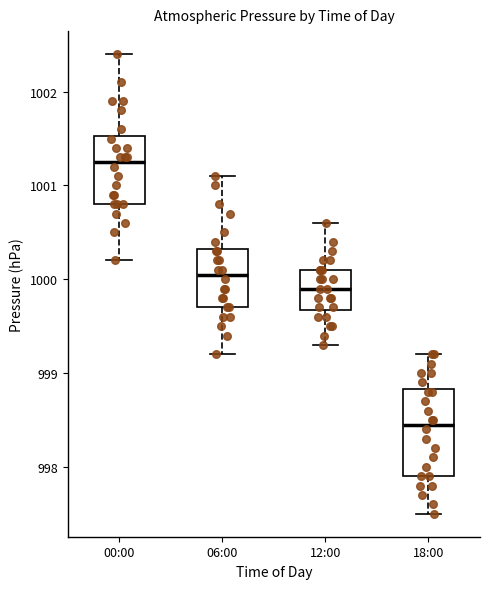

Reading left to right, transcribe this box plot: for each box, give where its median line is, the range the box spans, and where its two whiskers end, as read against the y-axis. The values are not printed on the chart, so give them approximately, as read against the axis.

00:00: median 1001.3, box 1000.8 to 1001.5, whiskers 1000.2 to 1002.4
06:00: median 1000.1, box 999.7 to 1000.3, whiskers 999.2 to 1001.1
12:00: median 999.9, box 999.7 to 1000.1, whiskers 999.3 to 1000.6
18:00: median 998.5, box 997.9 to 998.8, whiskers 997.5 to 999.2